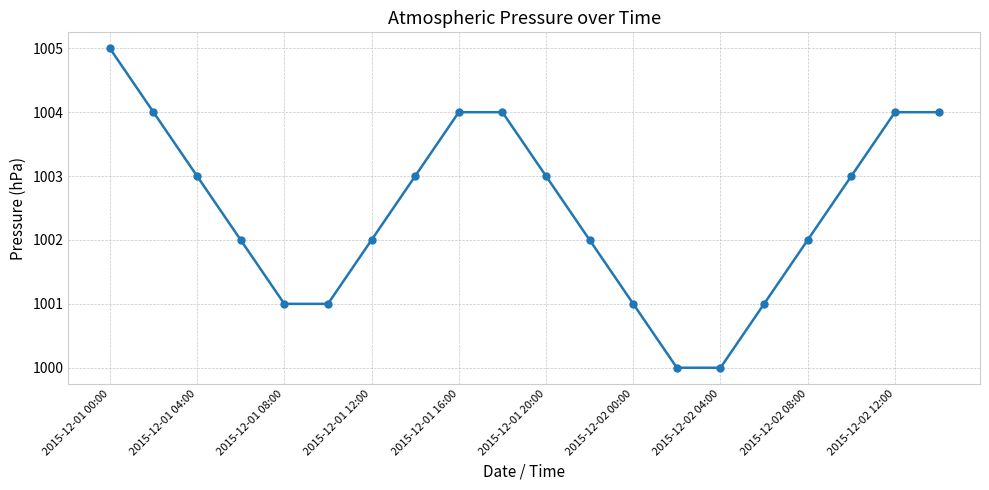

How many lines are shown in the chart?

1